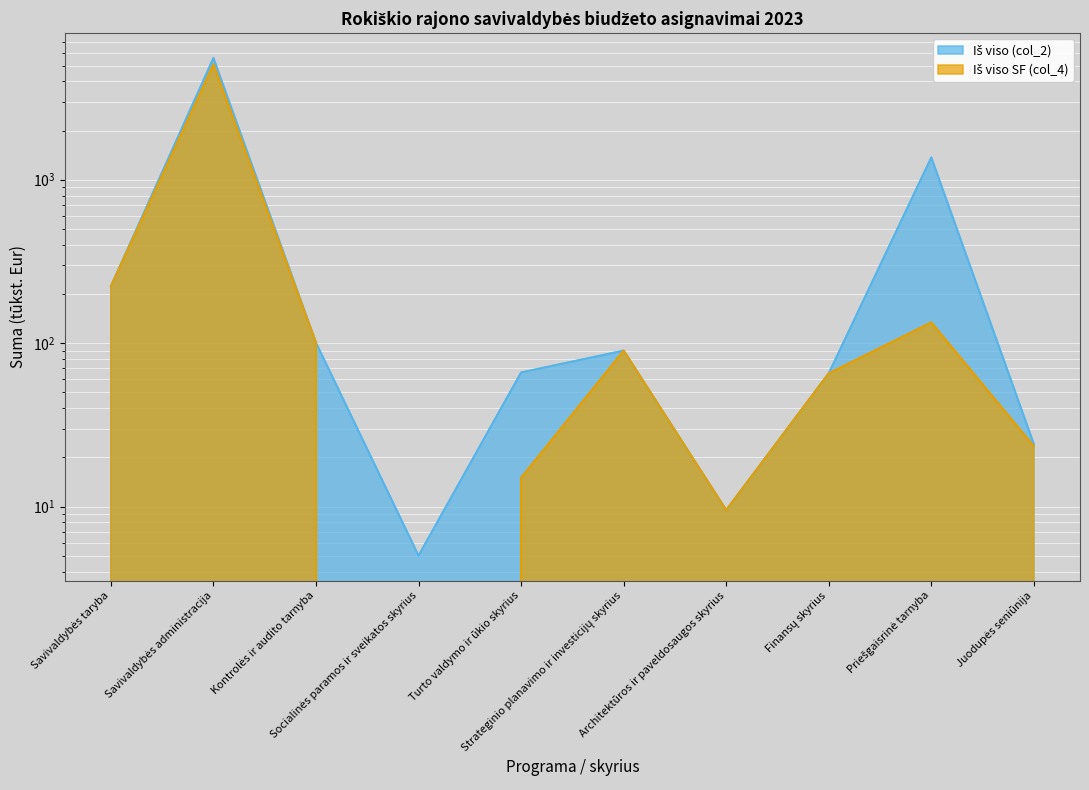

True or false: Iš viso SF (col_4) has more than 0 interior local peaks.

True